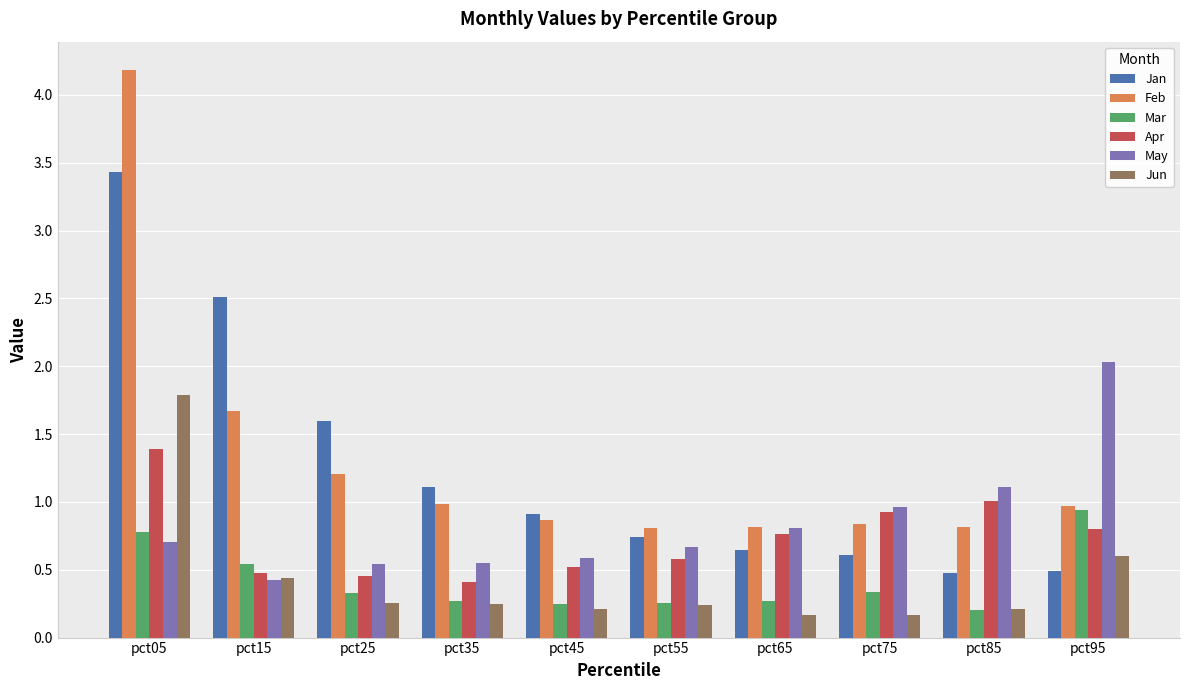

Which series changed the most between pct15 and pct55?

Jan